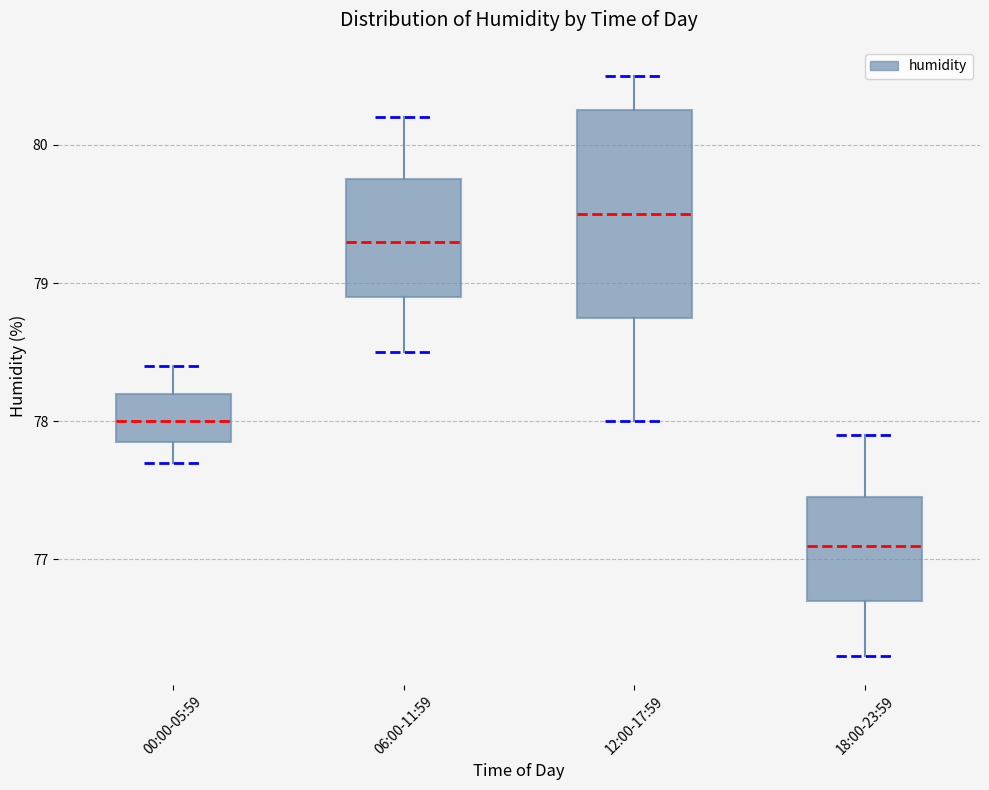

Reading left to right, transcribe this box plot: for each box, give where its median line is, the range the box spans, and where its two whiskers end, as read against the y-axis. The values are not printed on the chart, so give them approximately, as read against the axis.

00:00-05:59: median 78.0, box 77.9 to 78.2, whiskers 77.7 to 78.4
06:00-11:59: median 79.3, box 78.9 to 79.8, whiskers 78.5 to 80.2
12:00-17:59: median 79.5, box 78.8 to 80.3, whiskers 78.0 to 80.5
18:00-23:59: median 77.1, box 76.7 to 77.5, whiskers 76.3 to 77.9